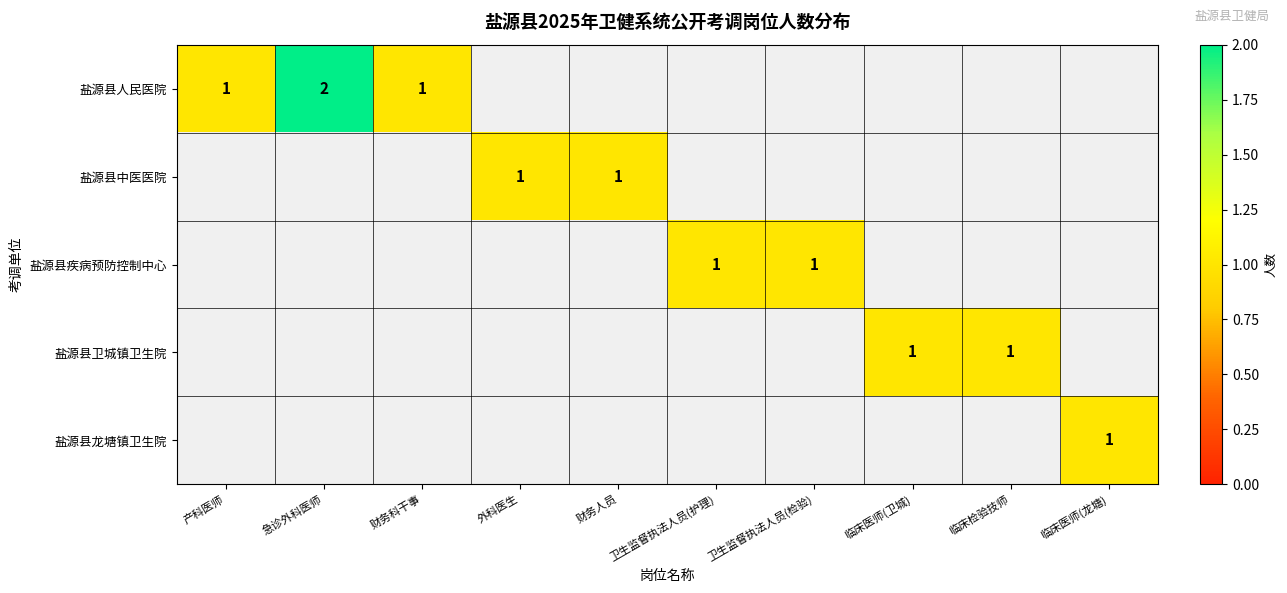

The 盐源县中医医院 series shows 2 at 外科医生. True or false?

False